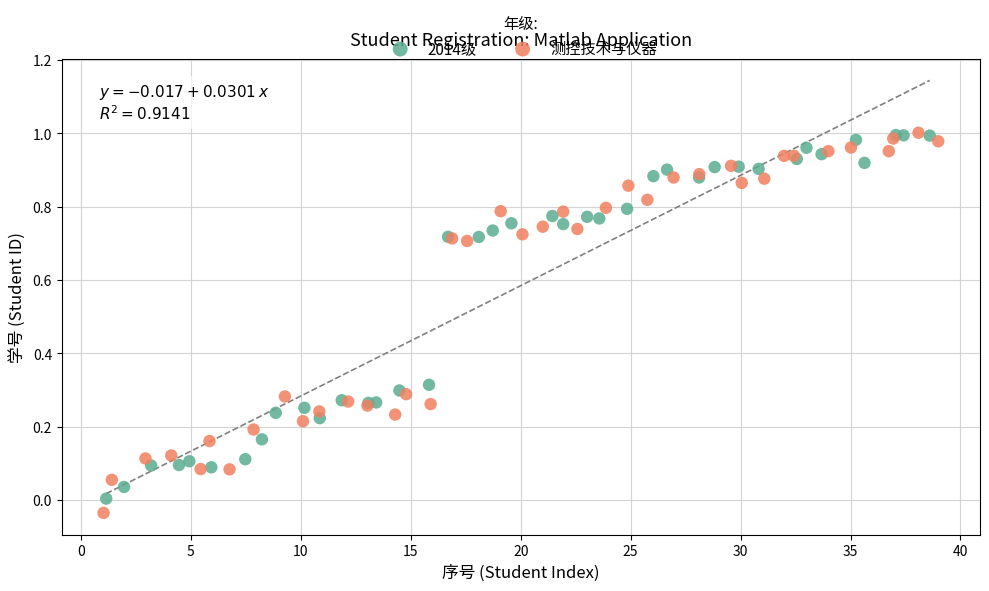

Which series contains the lowest Y value?

测控技术与仪器